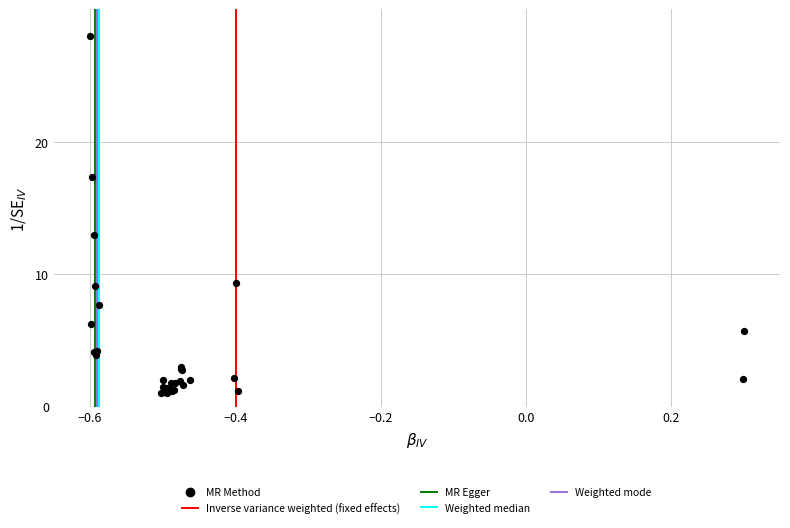

What Y value in the scatter plot is closest to 14?

12.9